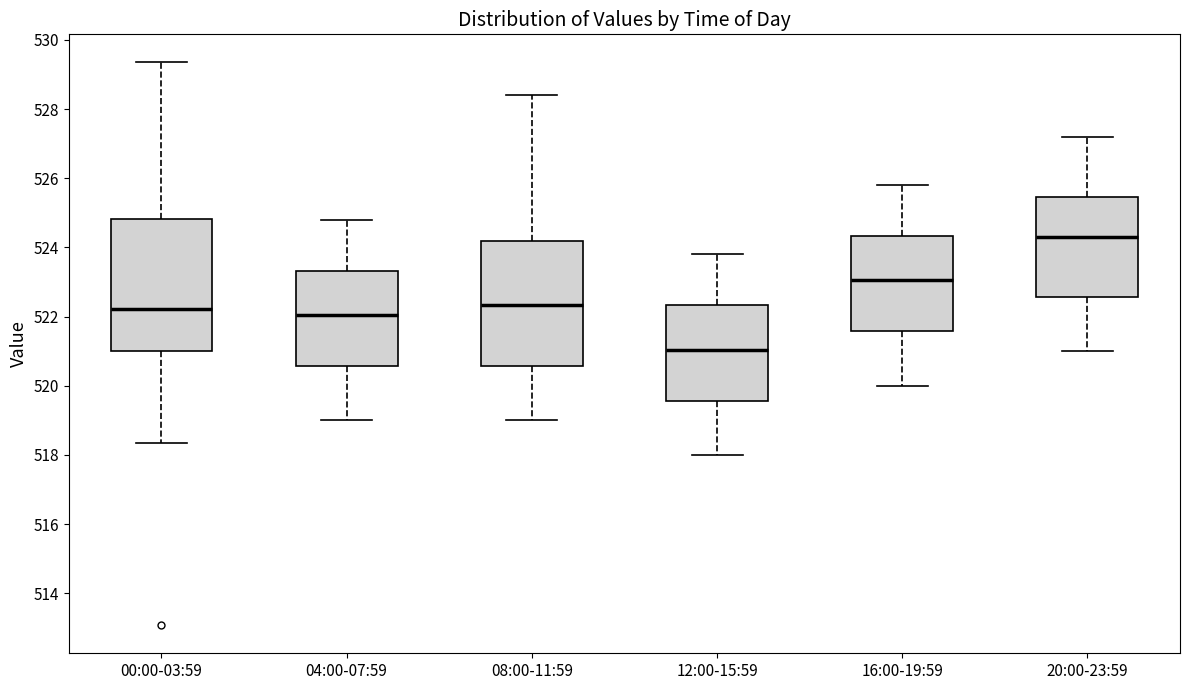

Which box has the highest median line?

20:00-23:59